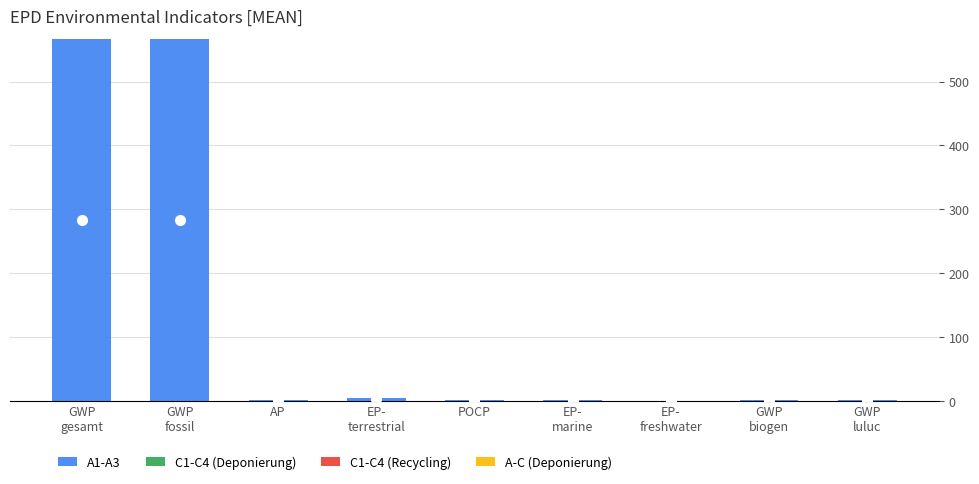

Does the chart contain stacked bars?

No